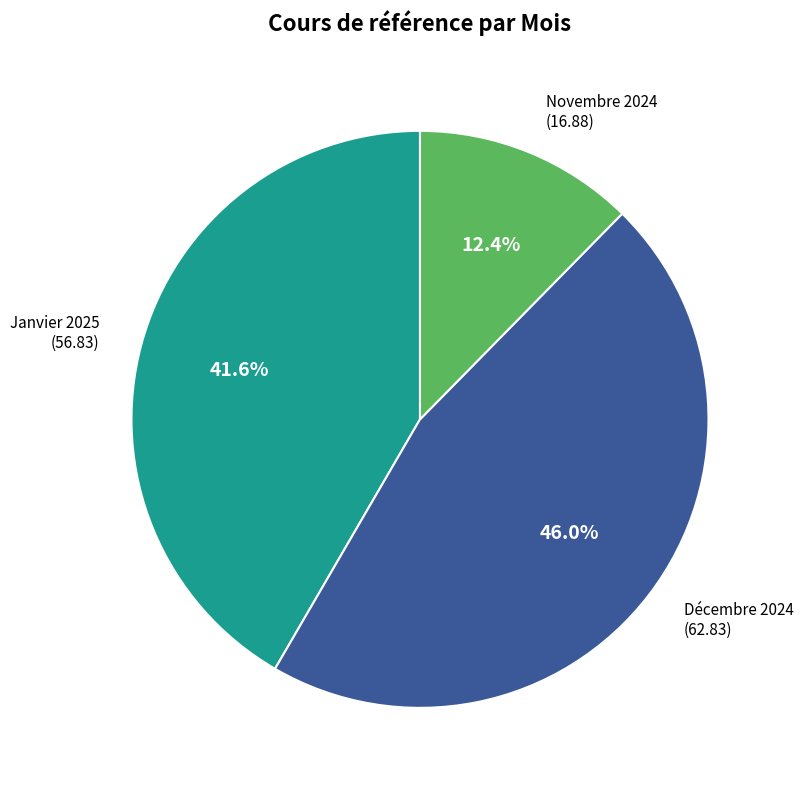

Is there a majority slice in this chart?

No